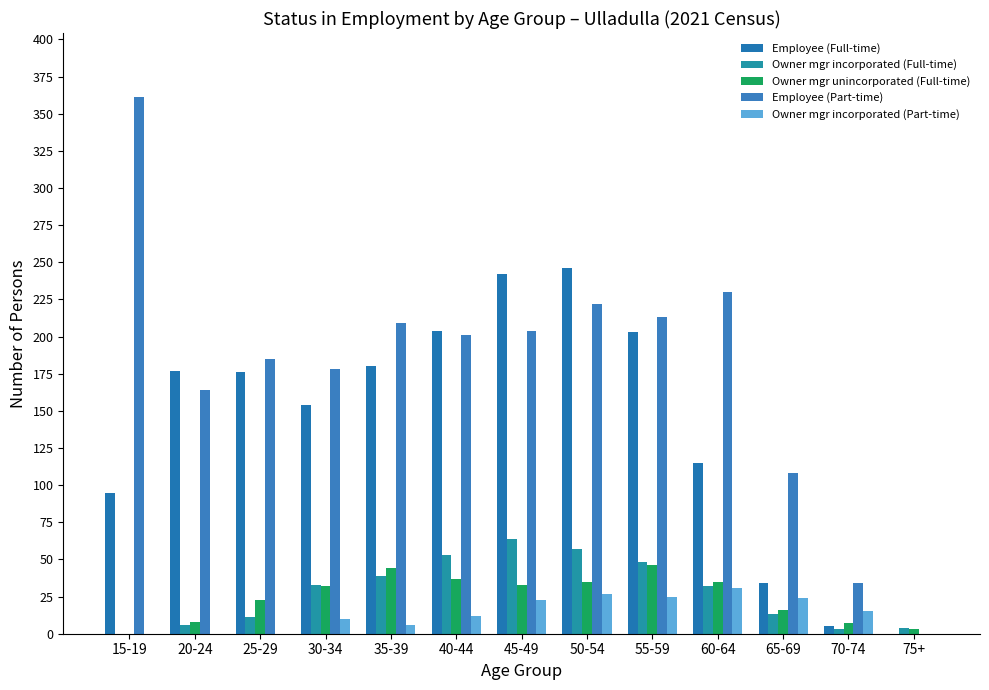

How many categories are shown in the chart?

13